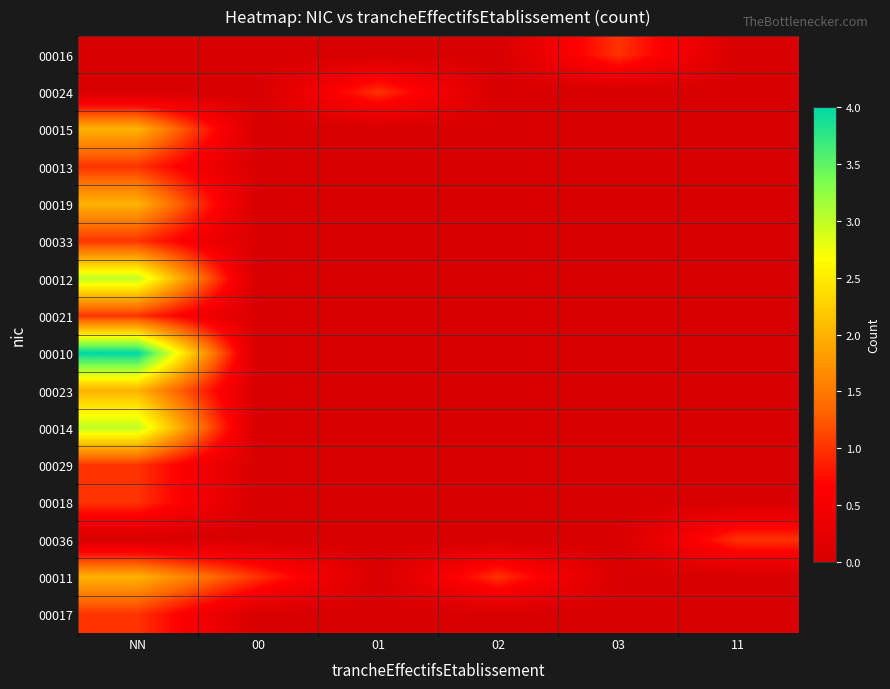

Reading right to left, transcribe all the data shown in this chart.

00016: 11=0	03=1	02=0	01=0	00=0	NN=0
00024: 11=0	03=0	02=0	01=1	00=0	NN=0
00015: 11=0	03=0	02=0	01=0	00=0	NN=2
00013: 11=0	03=0	02=0	01=0	00=0	NN=1
00019: 11=0	03=0	02=0	01=0	00=0	NN=2
00033: 11=0	03=0	02=0	01=0	00=0	NN=1
00012: 11=0	03=0	02=0	01=0	00=0	NN=3
00021: 11=0	03=0	02=0	01=0	00=0	NN=1
00010: 11=0	03=0	02=0	01=0	00=0	NN=4
00023: 11=0	03=0	02=0	01=0	00=0	NN=2
00014: 11=0	03=0	02=0	01=0	00=0	NN=3
00029: 11=0	03=0	02=0	01=0	00=0	NN=1
00018: 11=0	03=0	02=0	01=0	00=0	NN=1
00036: 11=1	03=0	02=0	01=0	00=0	NN=0
00011: 11=0	03=0	02=1	01=0	00=1	NN=2
00017: 11=0	03=0	02=0	01=0	00=0	NN=1